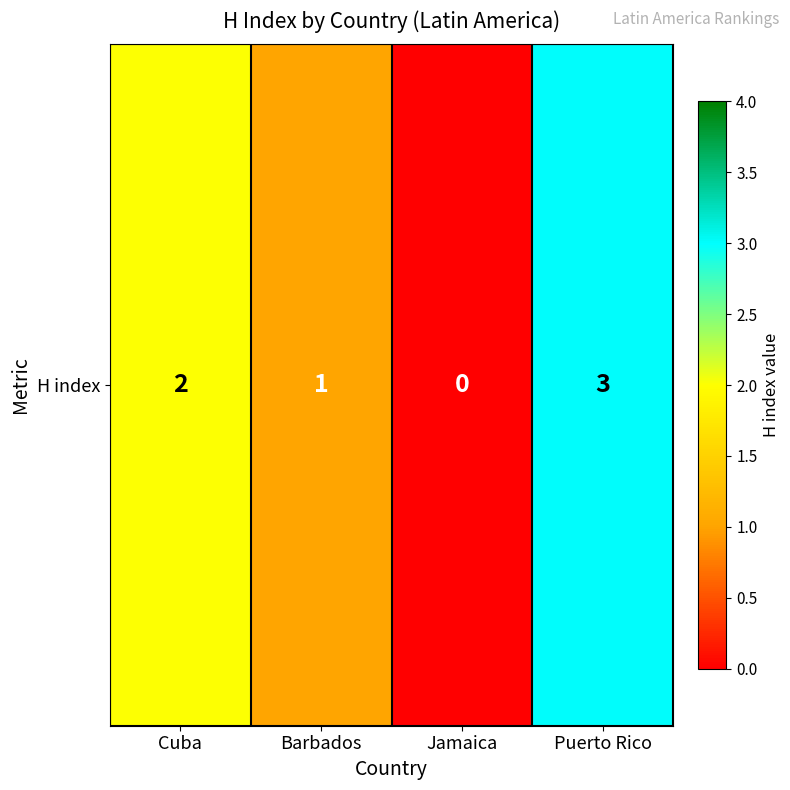

Which has a higher value, Cuba or Barbados?

Cuba